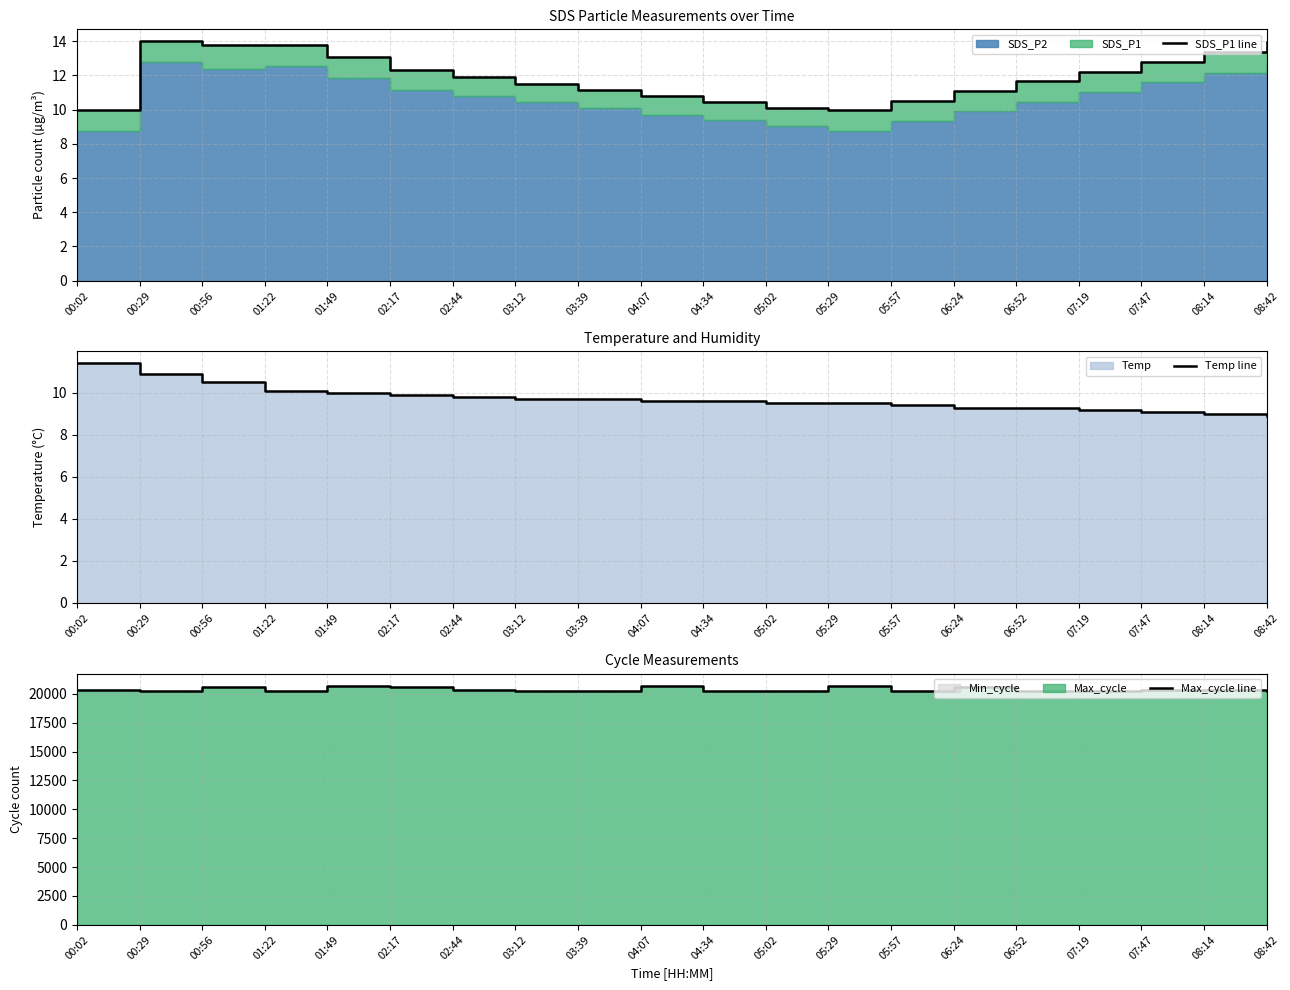

True or false: Max_cycle line has a value of 4388.4 at 06:52.

False